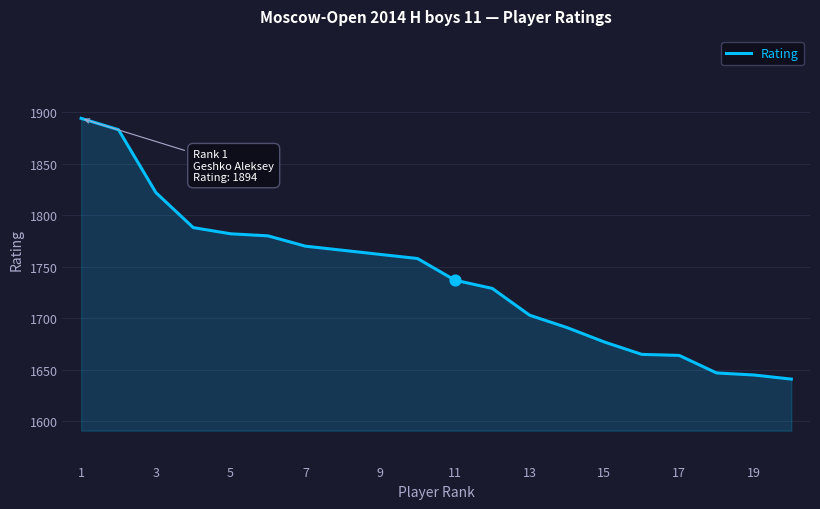

What is the minimum value shown in the chart?

1641